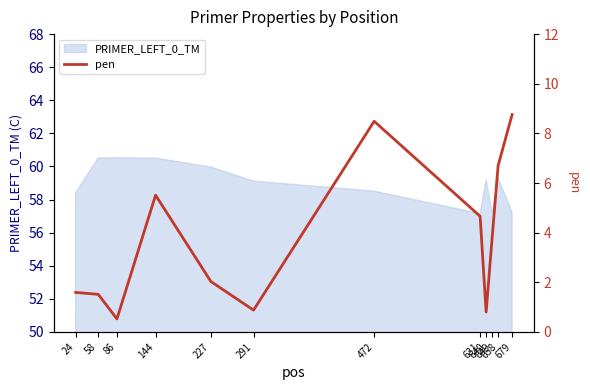

What is the lowest value of the PRIMER_LEFT_0_TM series?

57.2